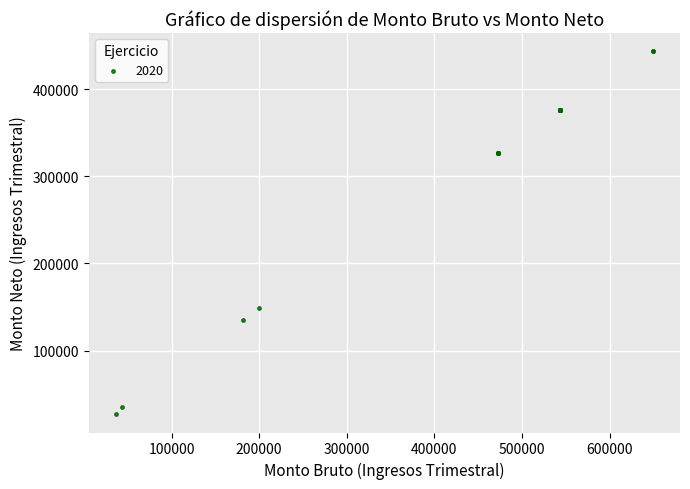

What Y value in the scatter plot is closest to 235245?

148750.9